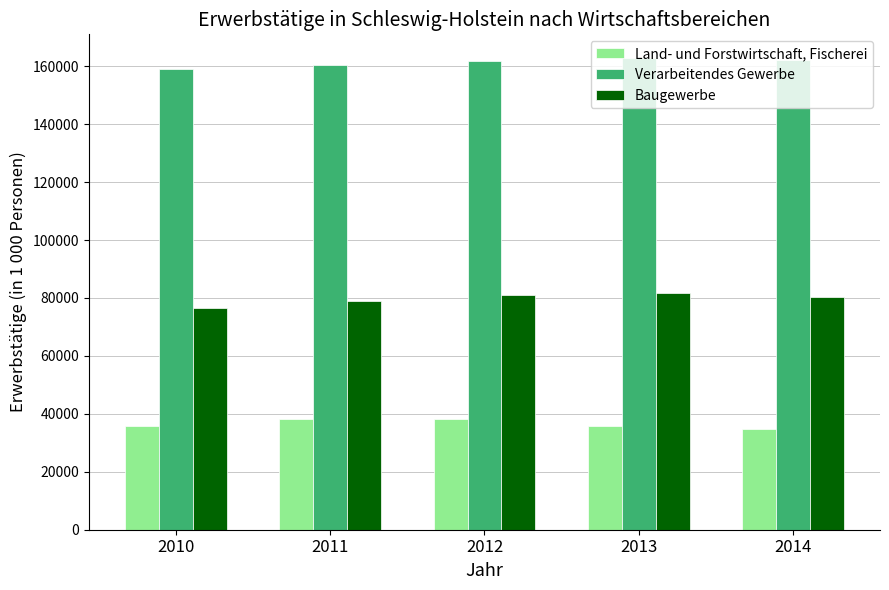

What is the total value across all series at 2013?

280355